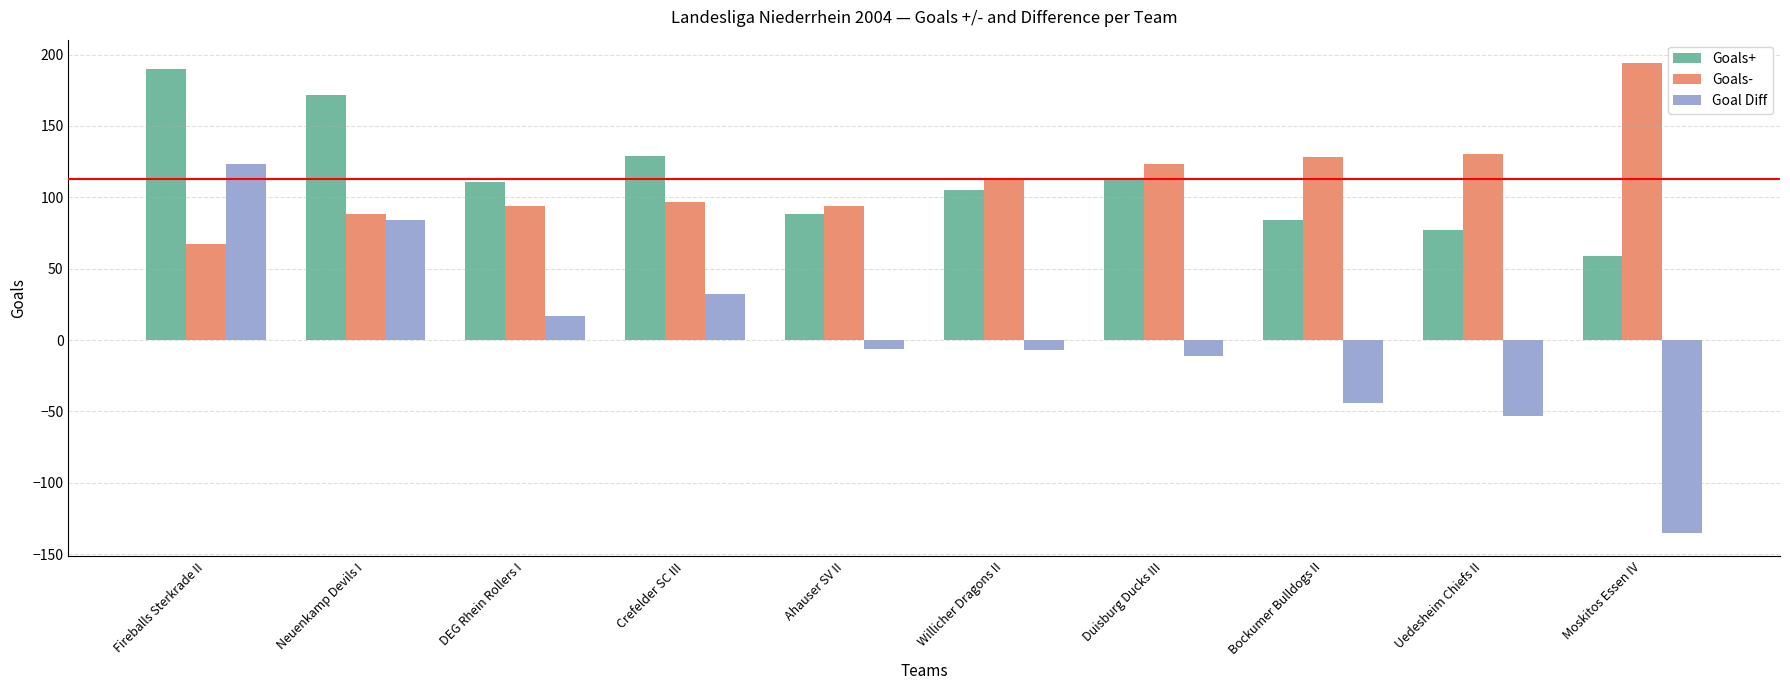

Is the value of Goals- at Uedesheim Chiefs II greater than the value of Goals+ at Fireballs Sterkrade II?

No